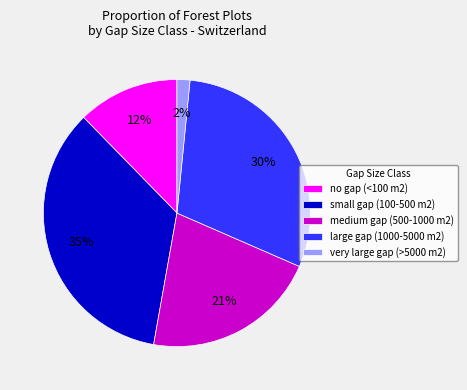

To the nearest percent, what is the combined percentage of large gap (1000-5000 m2) and small gap (100-500 m2)?

65%